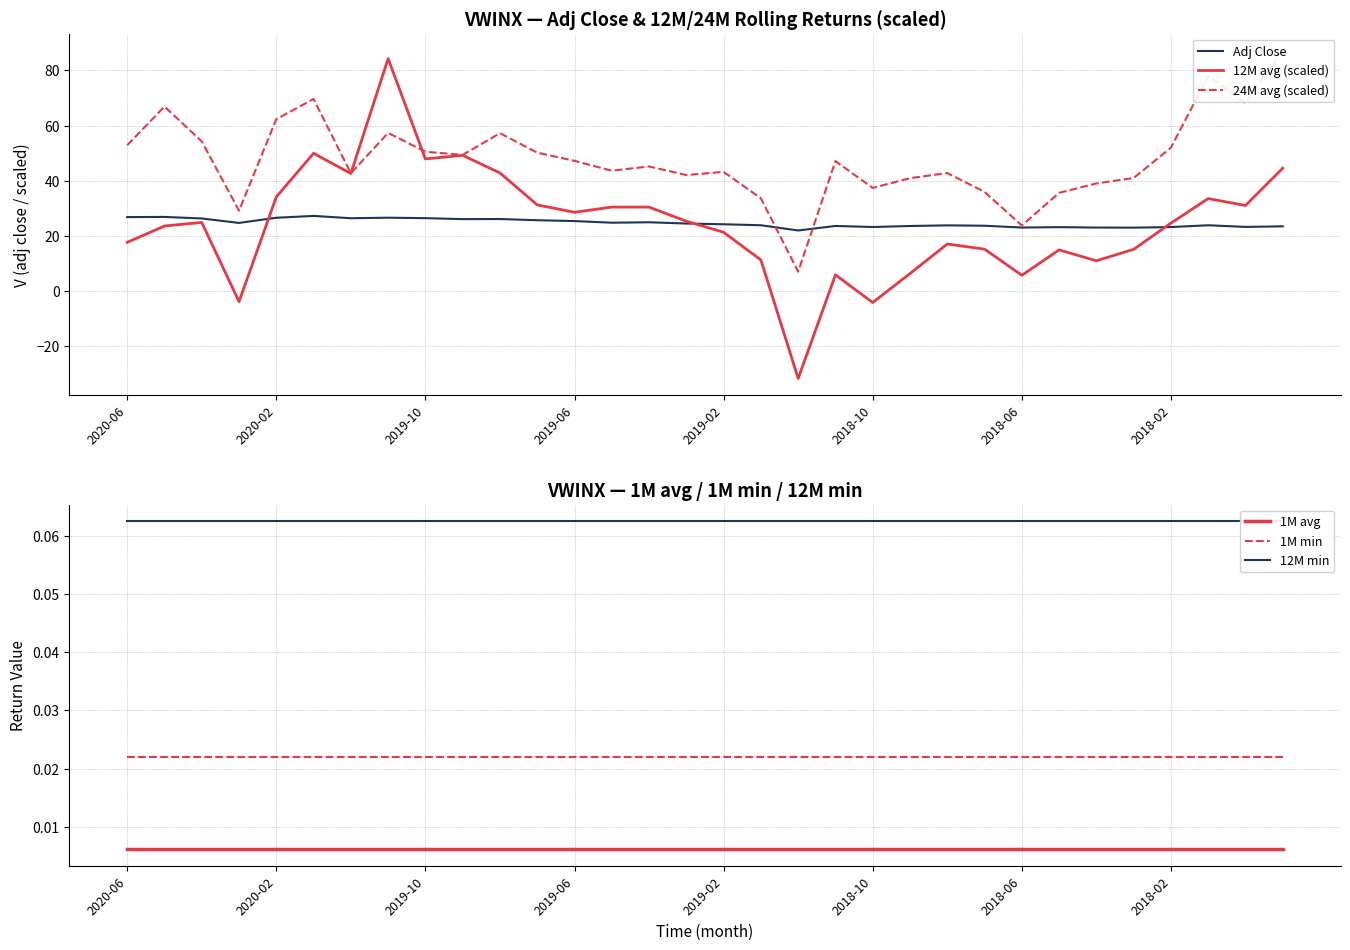

What is the maximum value for 12M avg (scaled)?

84.3